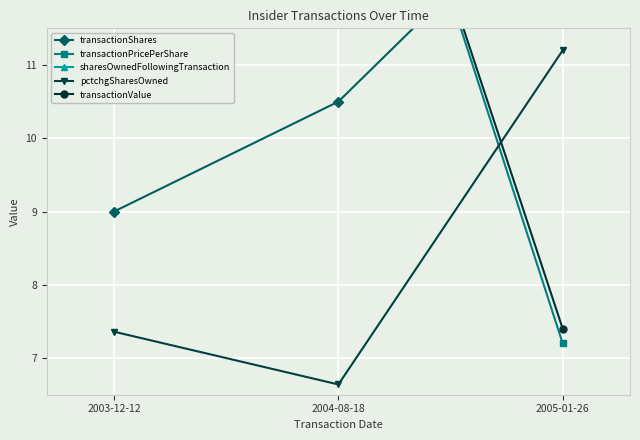

What is the spread (max minus min) of values at 2005-01-26?

8.7